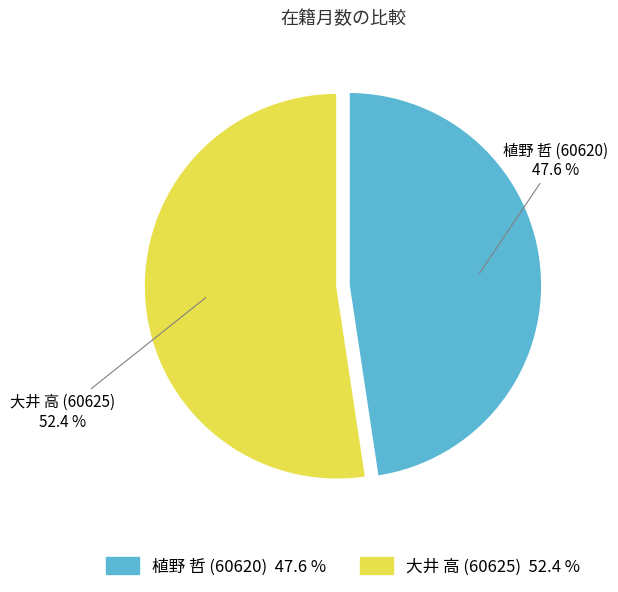

Which category accounts for the majority?

大井 高 (60625)